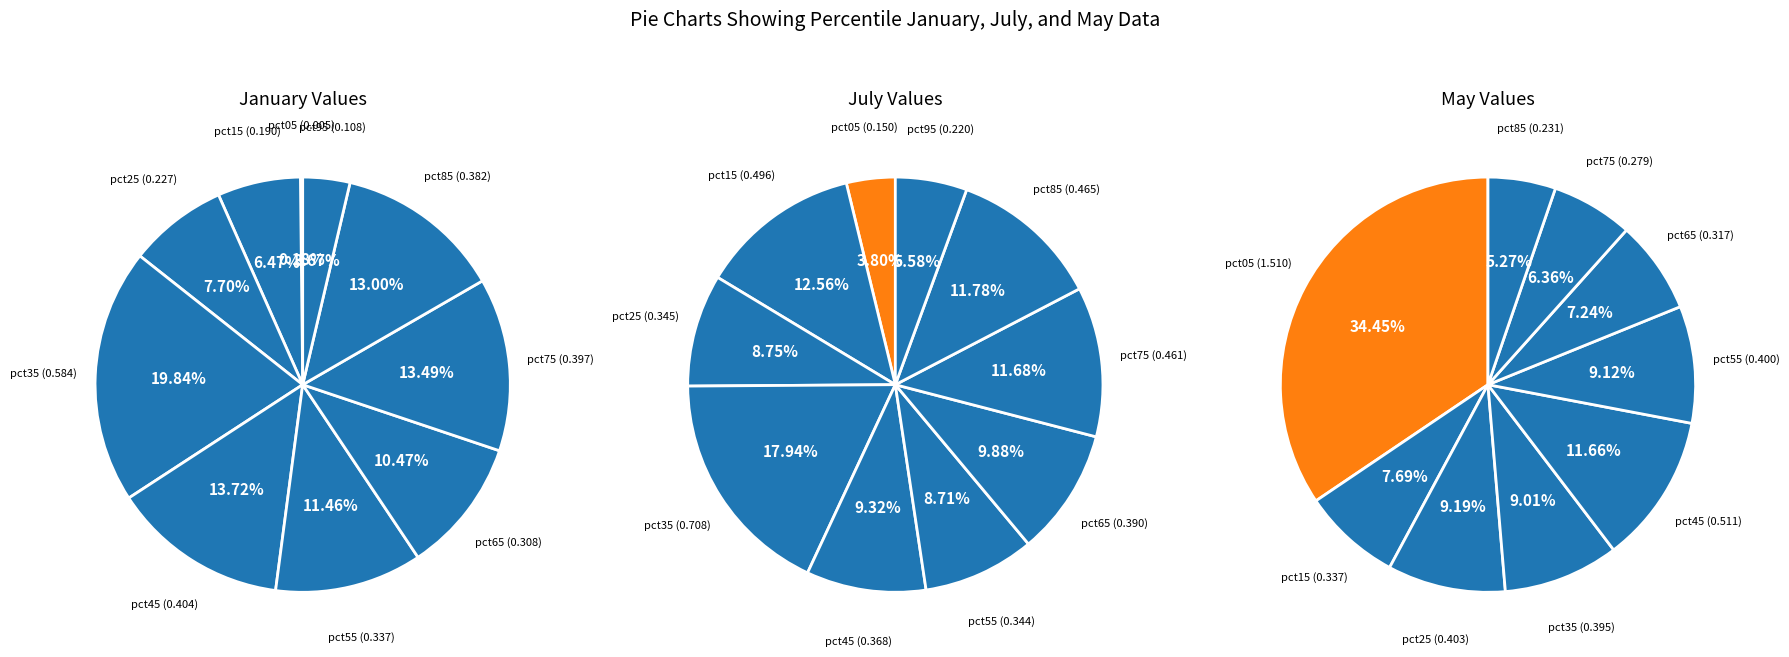

Does 5 account for over 50% of the chart?

No